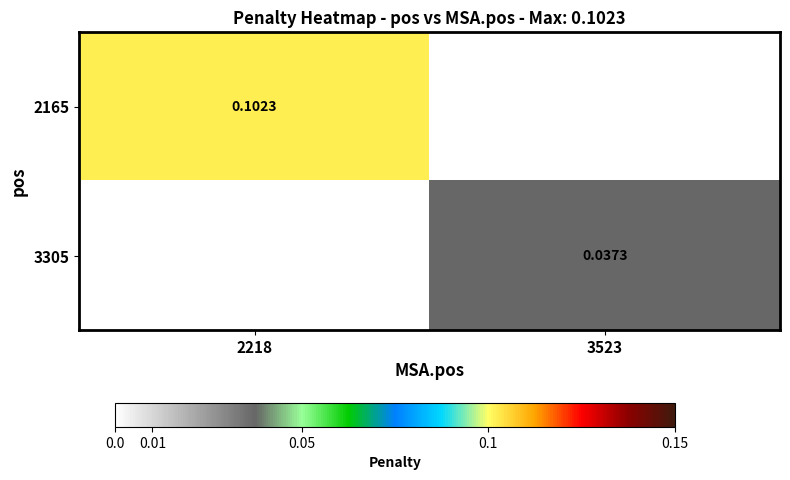

Is the value of 2165 at 2218 greater than the value of 3305 at 3523?

Yes